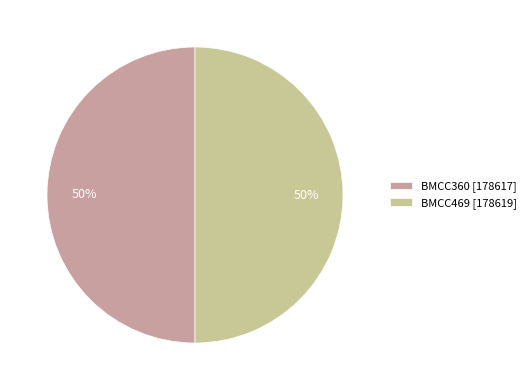

Combined, do BMCC360 [178617] and BMCC469 [178619] account for over 50%?

Yes